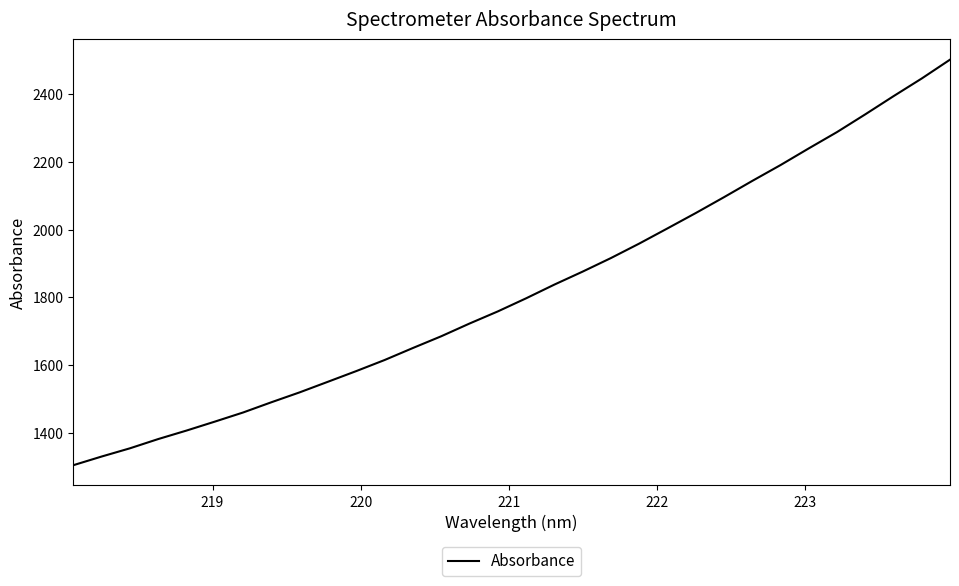

What is the difference between the maximum and minimum values?

1195.8